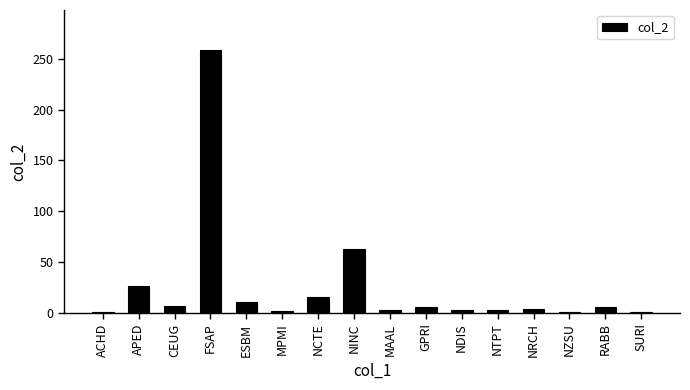

What is the sum of the values at SURI and MAAL?

4